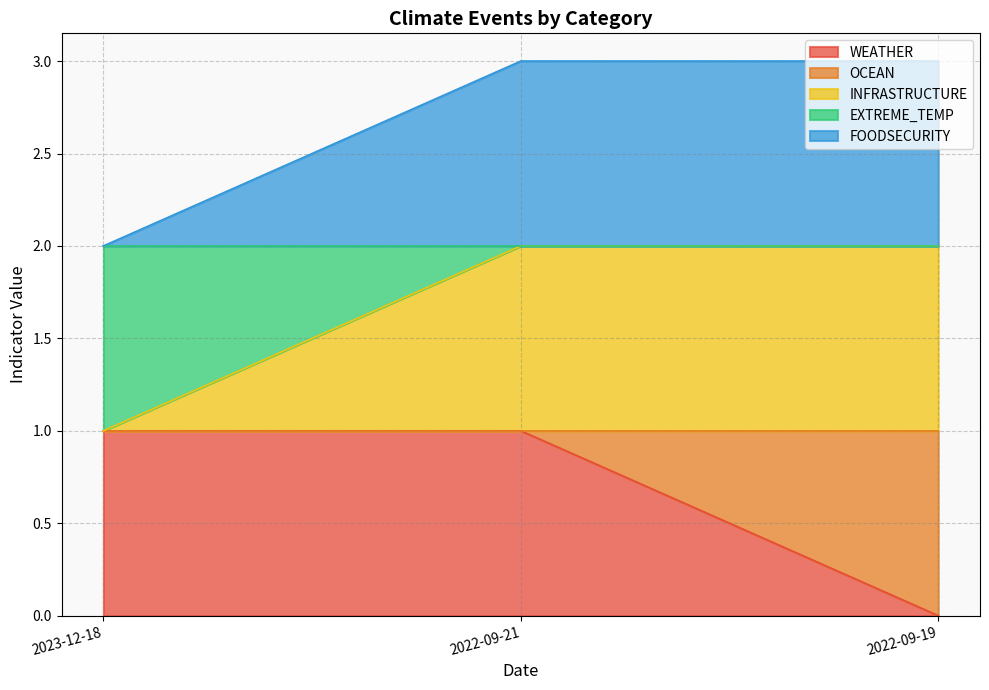

What is the sum of all WEATHER values?

2